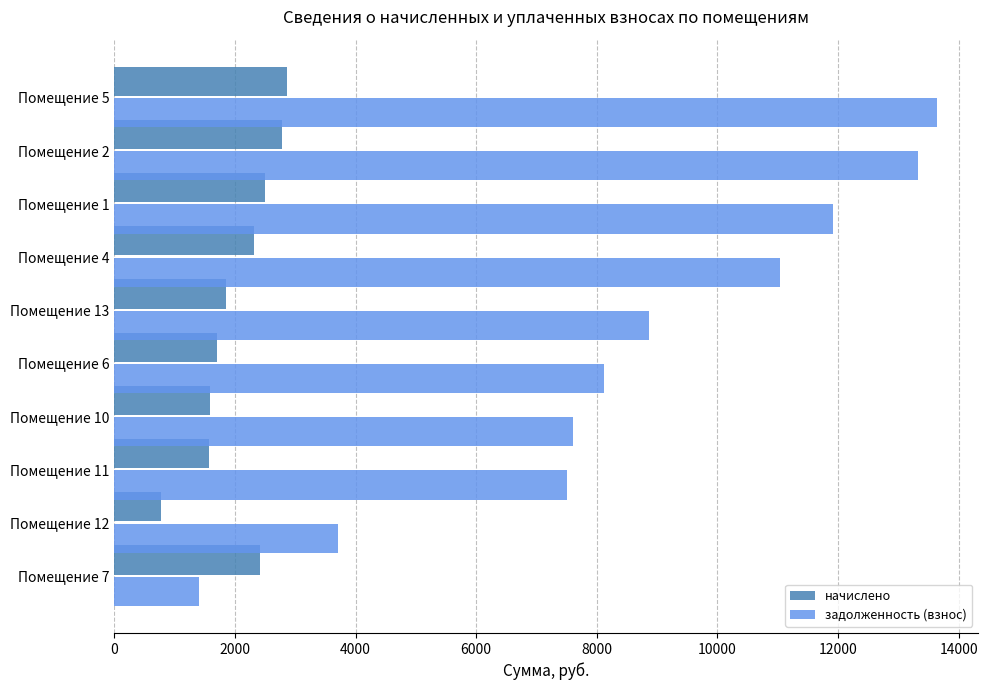

The value of задолженность (взнос) at Помещение 7 is 1405.0. True or false?

True